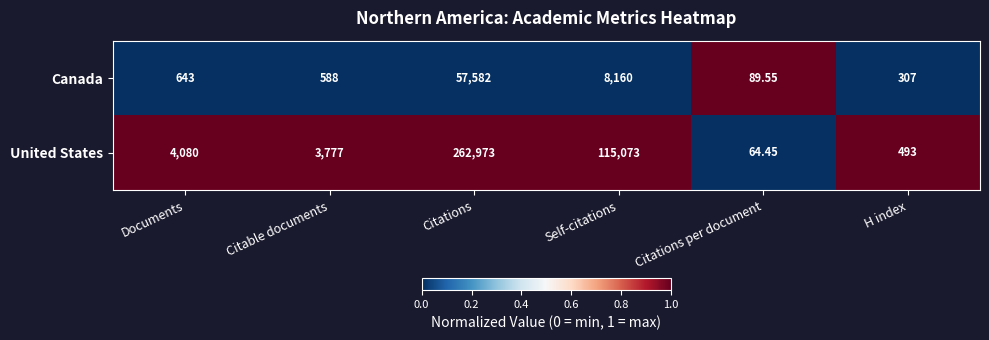

Where is United States nearest to the value 131518?

Self-citations